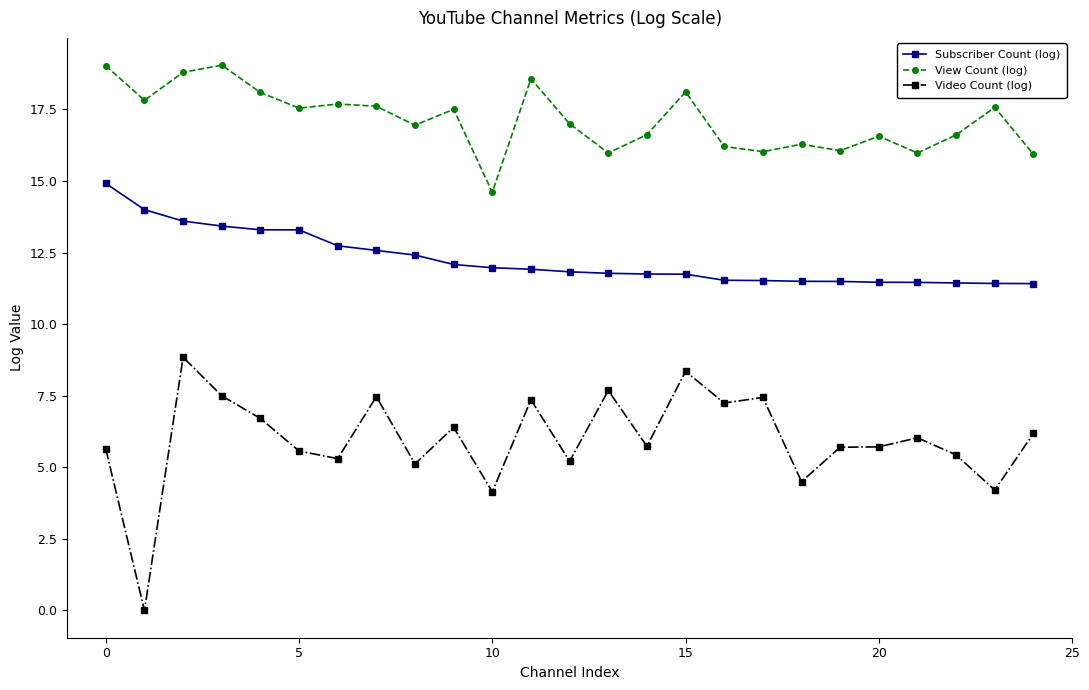

What is the difference between the second highest and minimum values in the View Count (log) series?

4.4